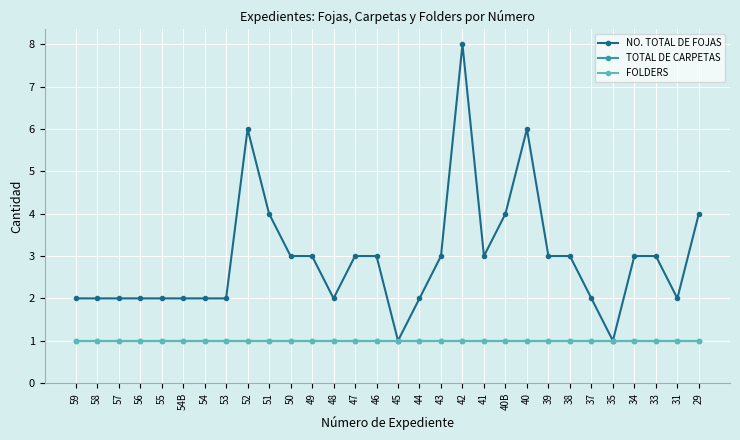

Is this an area chart (filled region under the line)?

No